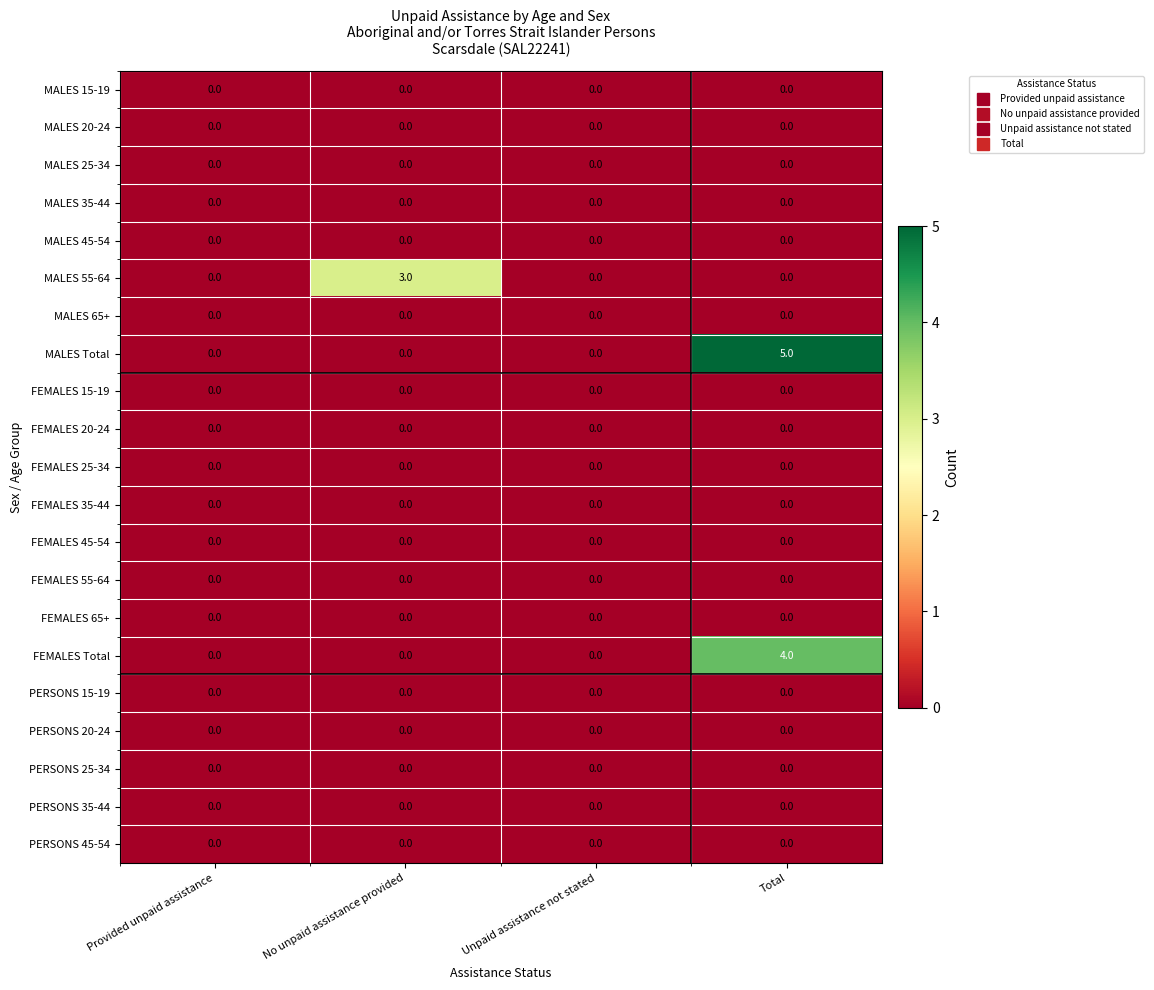

The PERSONS 20-24 series shows 0 at Total. True or false?

True